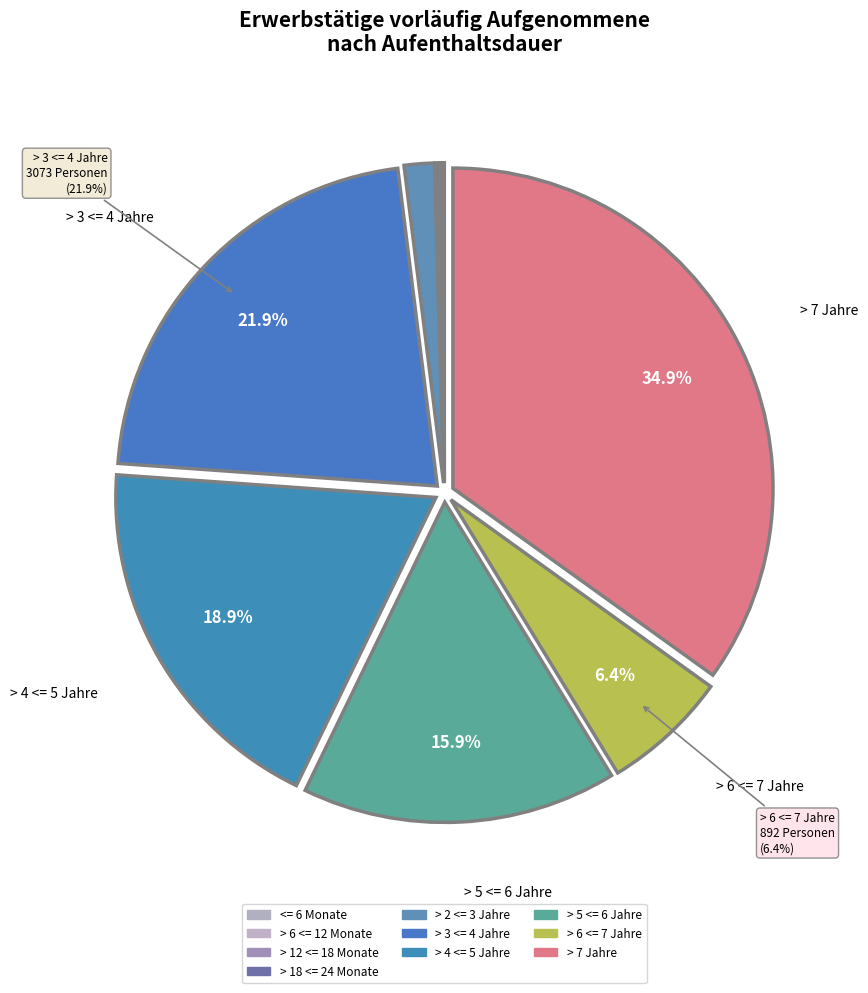

True or false: > 2 <= 3 Jahre accounts for 2% of the total.

True